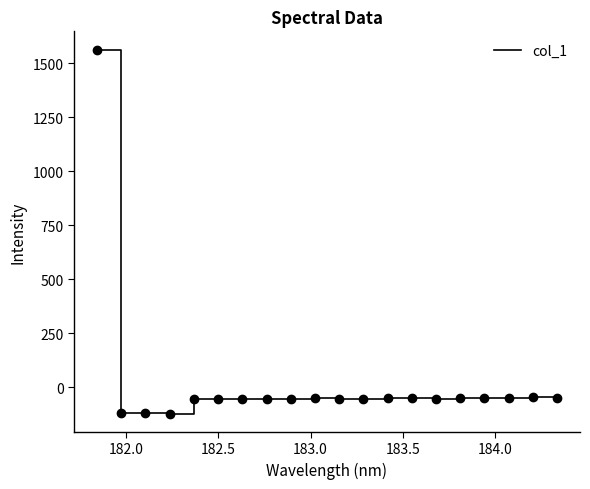

What is the difference between the maximum and minimum values?

1687.8